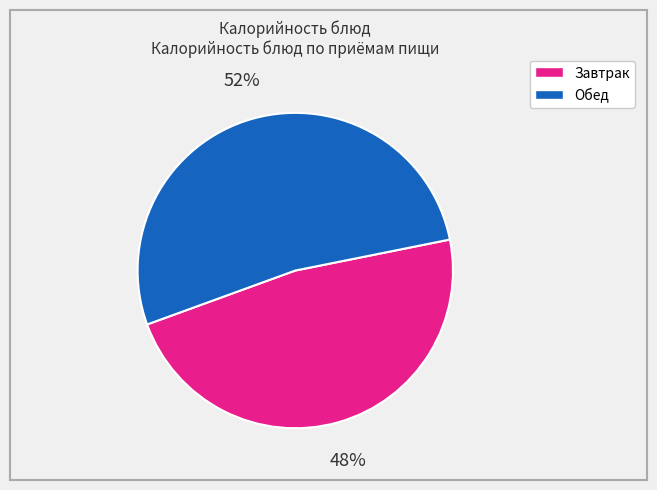

To the nearest percent, what is the average slice percentage?

50%